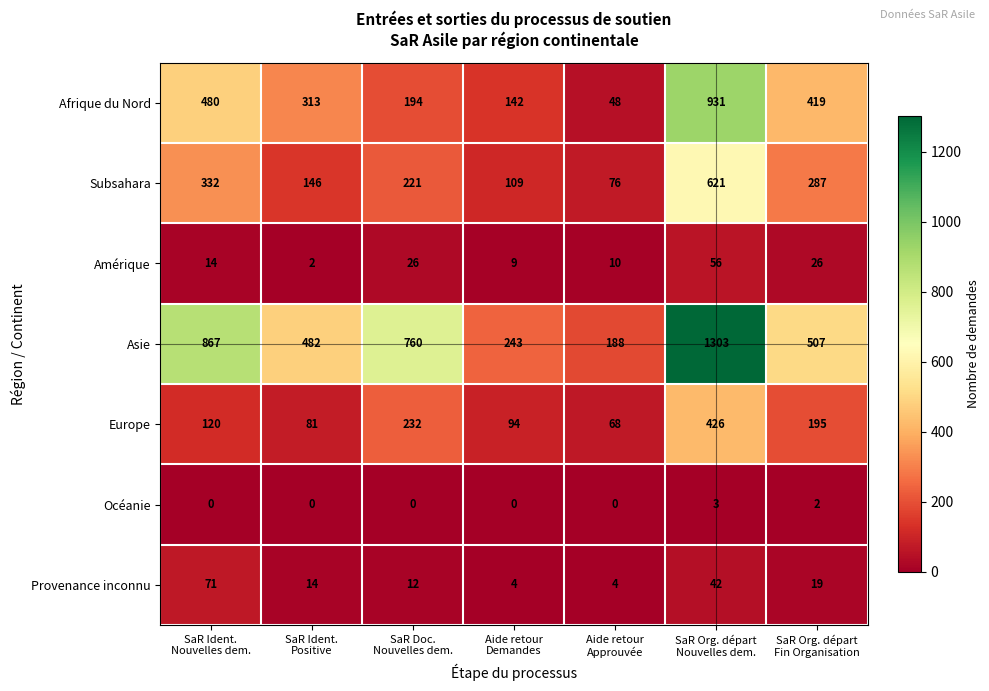

At how many categories does at least one series exceed 825?

2